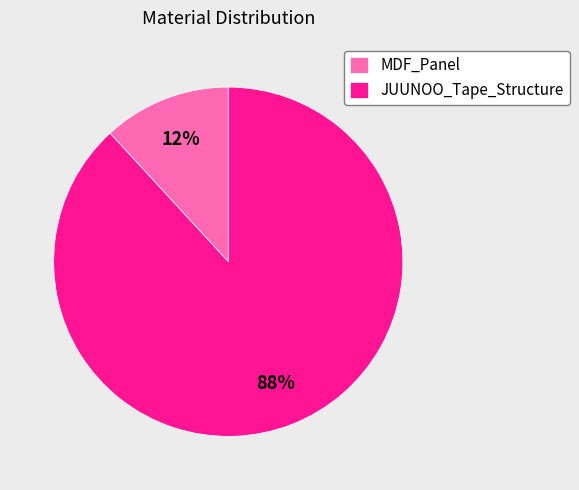

Is it true that MDF_Panel is 12% of the pie?

True